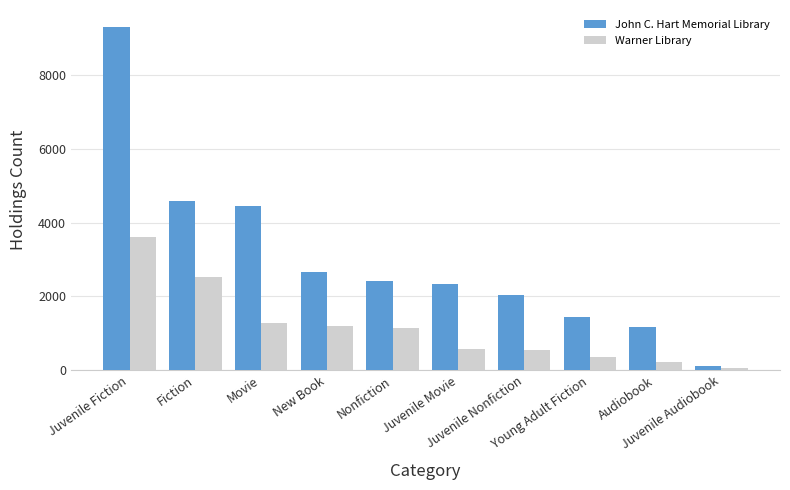

What is the maximum value shown in the chart?

9293